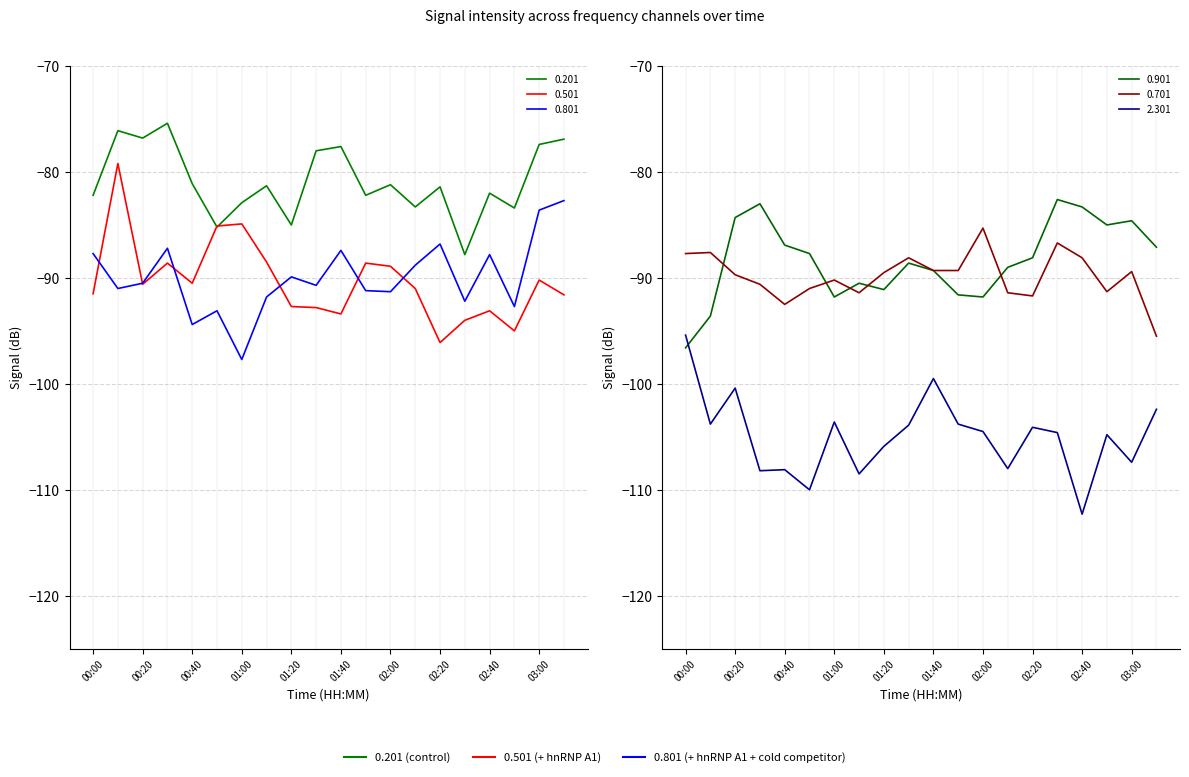

At which label is 2.301 closest to -103?

01:00